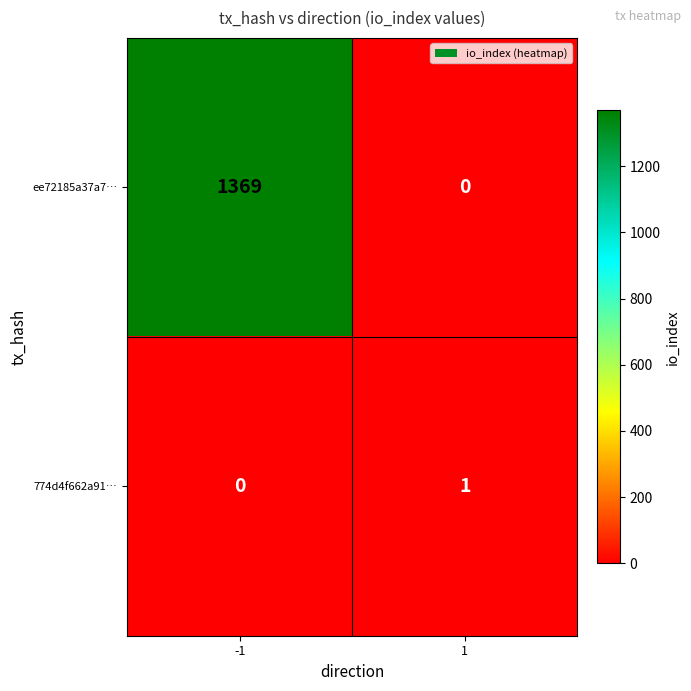

Rank the series by their maximum value, from lowest to highest.

774d4f662a91…, ee72185a37a7…